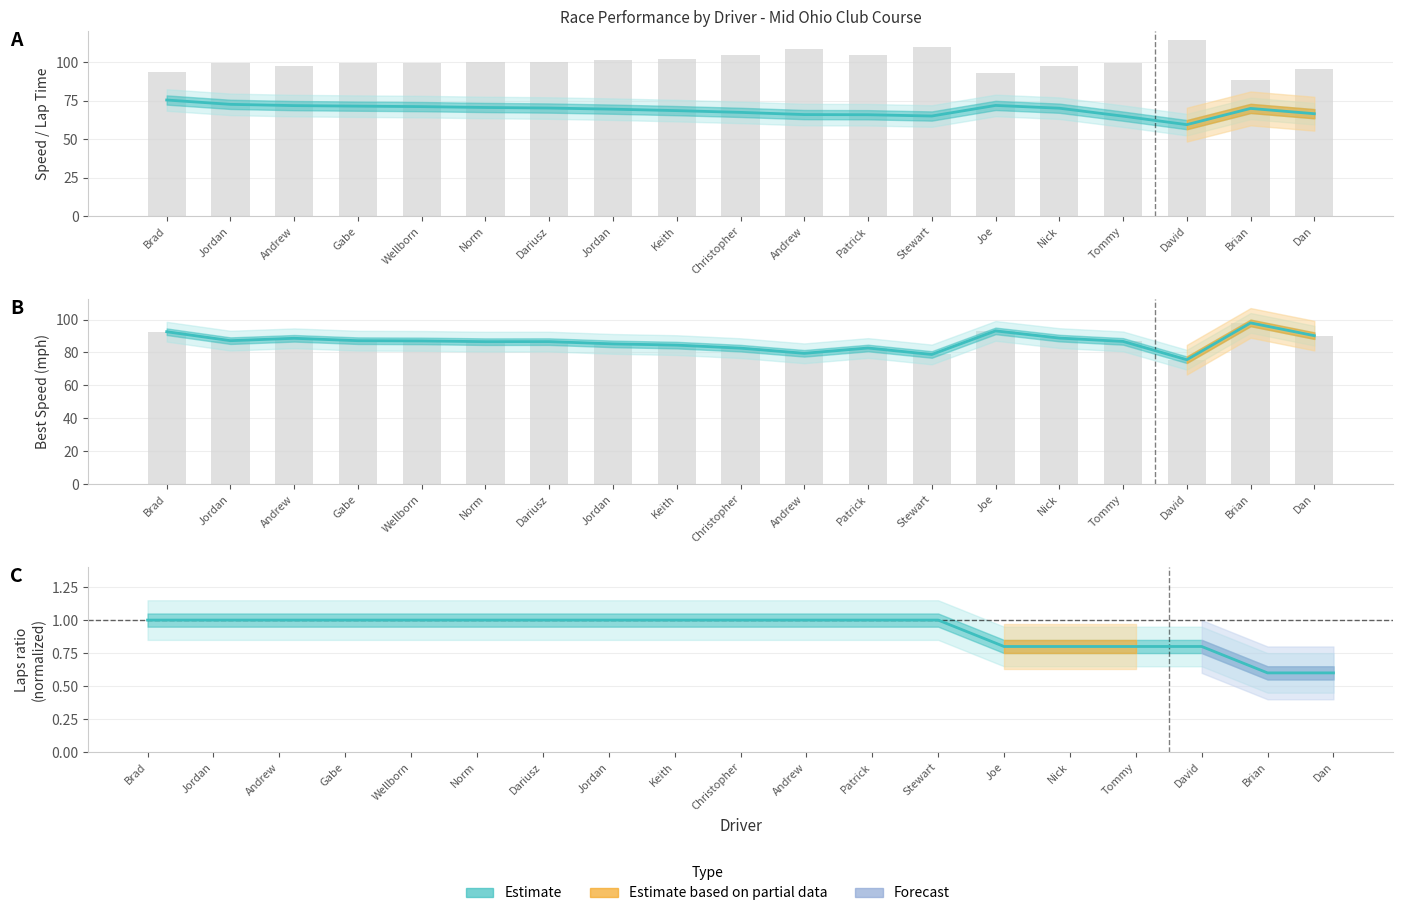

What is the sum of all Average Speed values?

1308.0